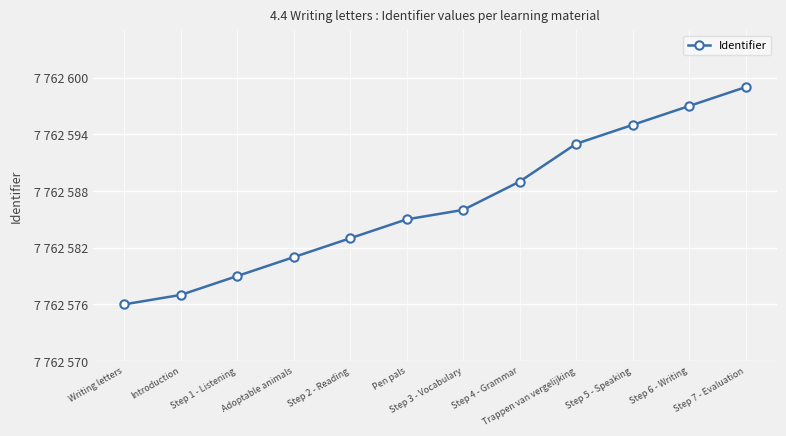

What is the approximate value at Step 2 - Reading?

7762583